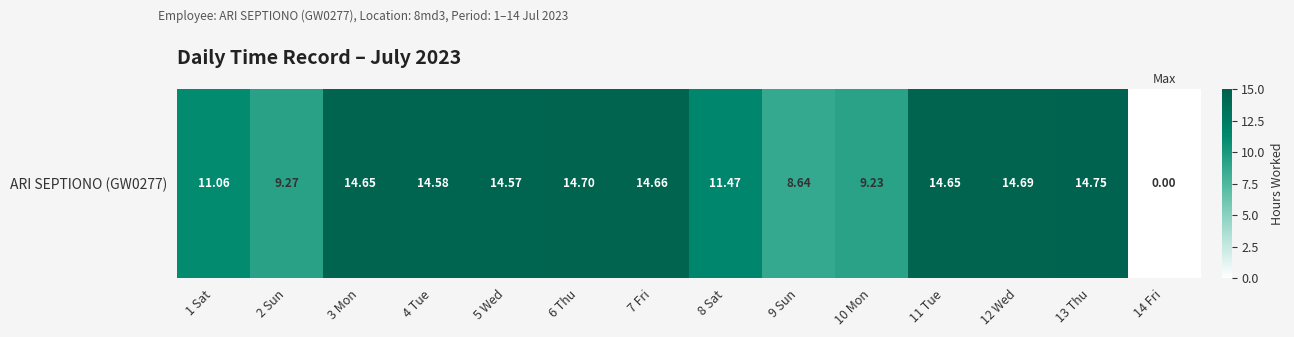

How many values are below 14?

6